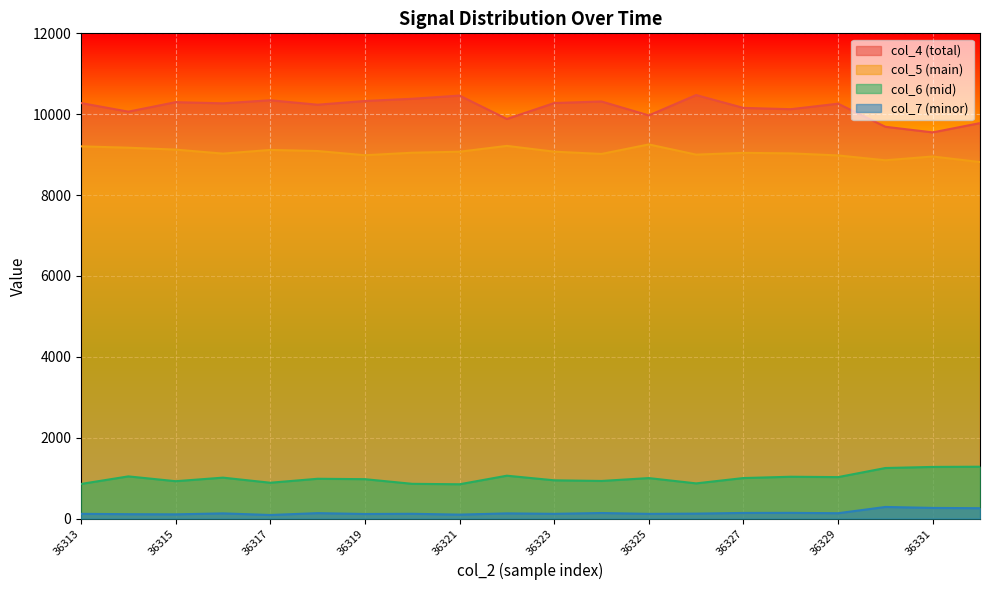

At which label is col_6 closest to 1064?

36322